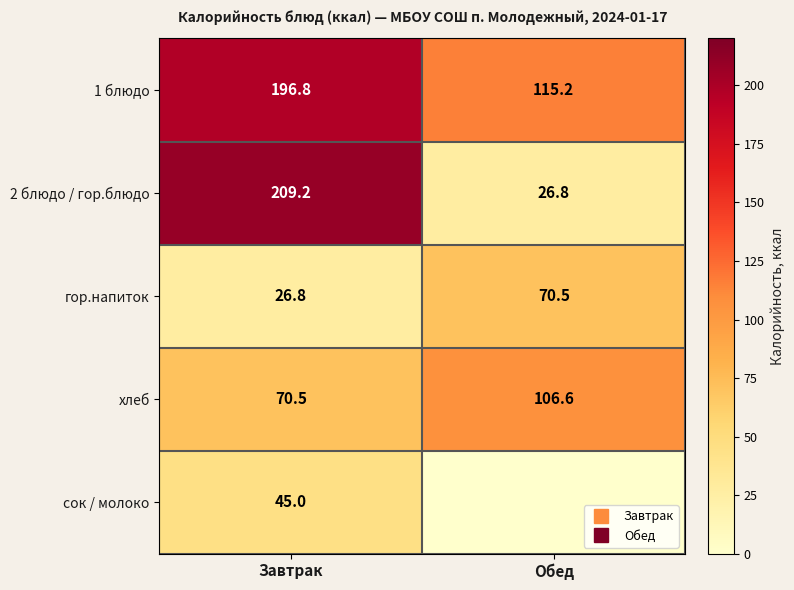

Count the number of categories in the chart.

2